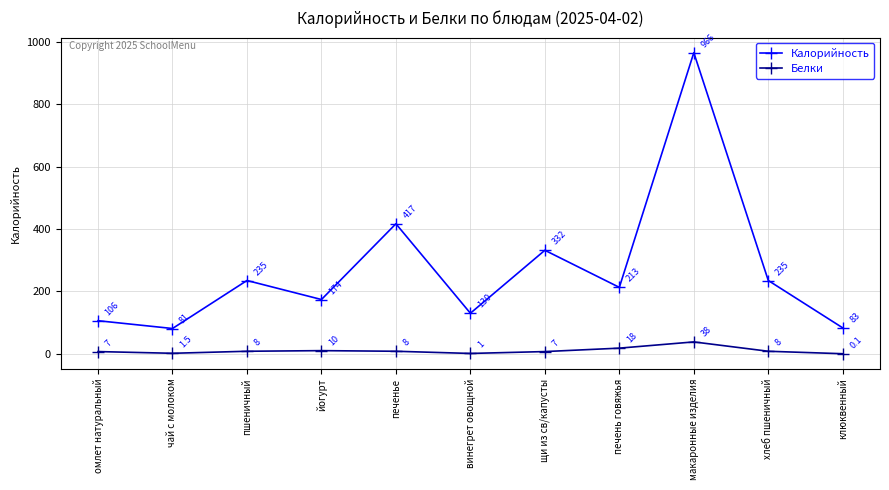

At which category does Белки reach its first local peak?

йогурт